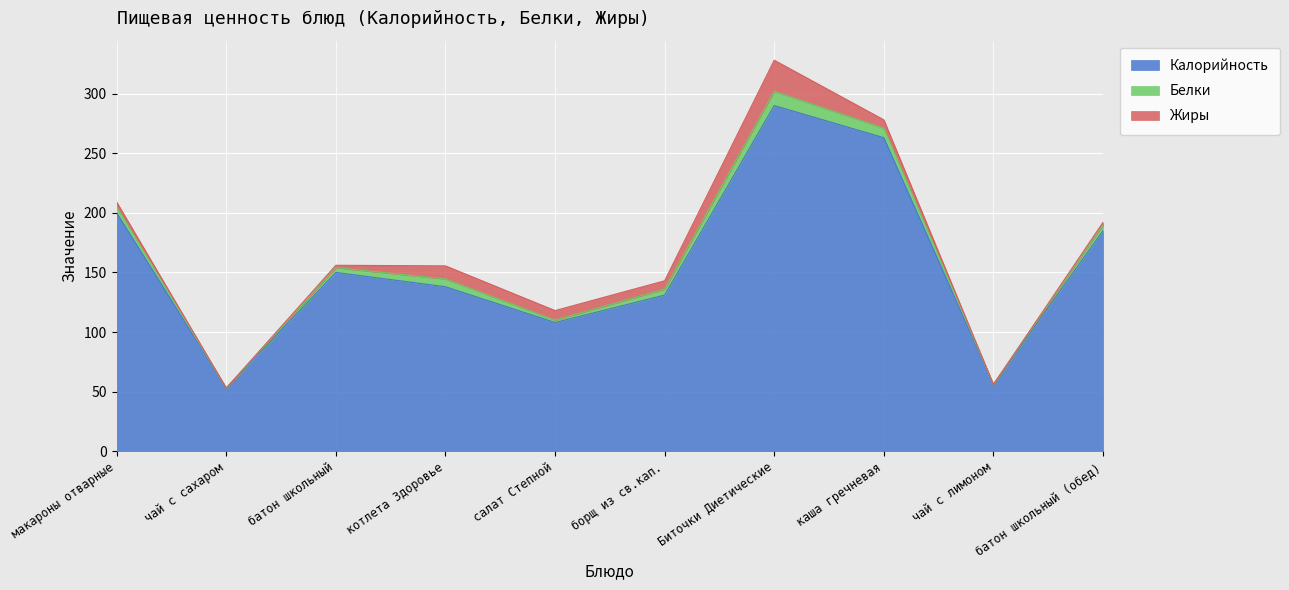

True or false: Жиры has more than 1 points higher than both neighbors.

True